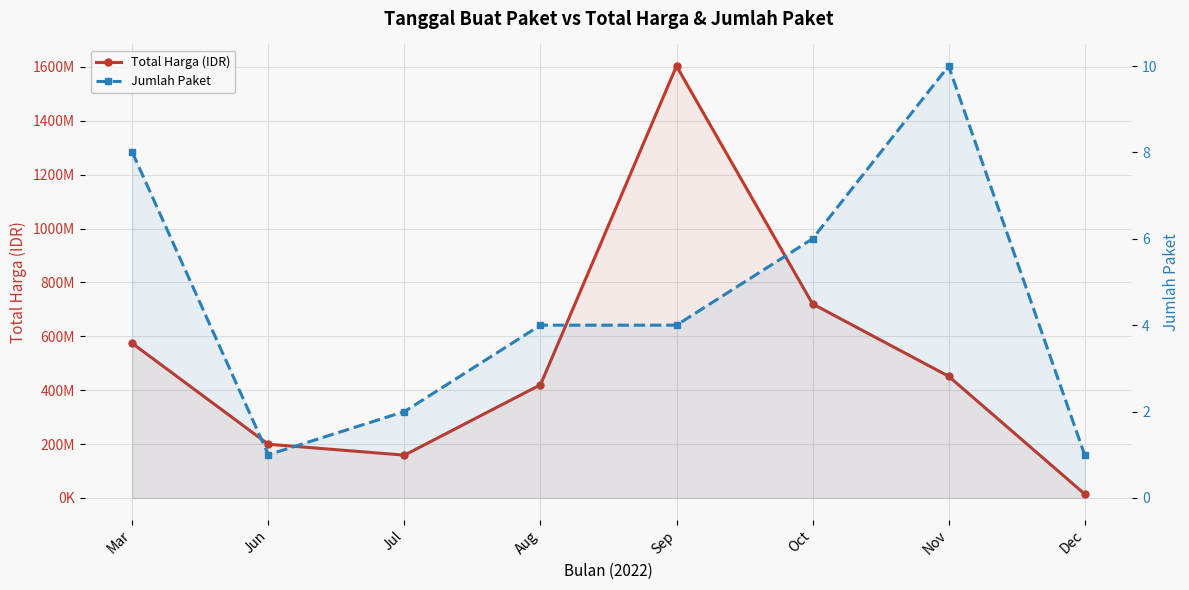

Reading left to right, list all the values displayed in this chart.

Total Harga (IDR): 573522295	199200000	158861266	420075000	1603159000	720368150	451788000	14750000
Jumlah Paket: 8	1	2	4	4	6	10	1